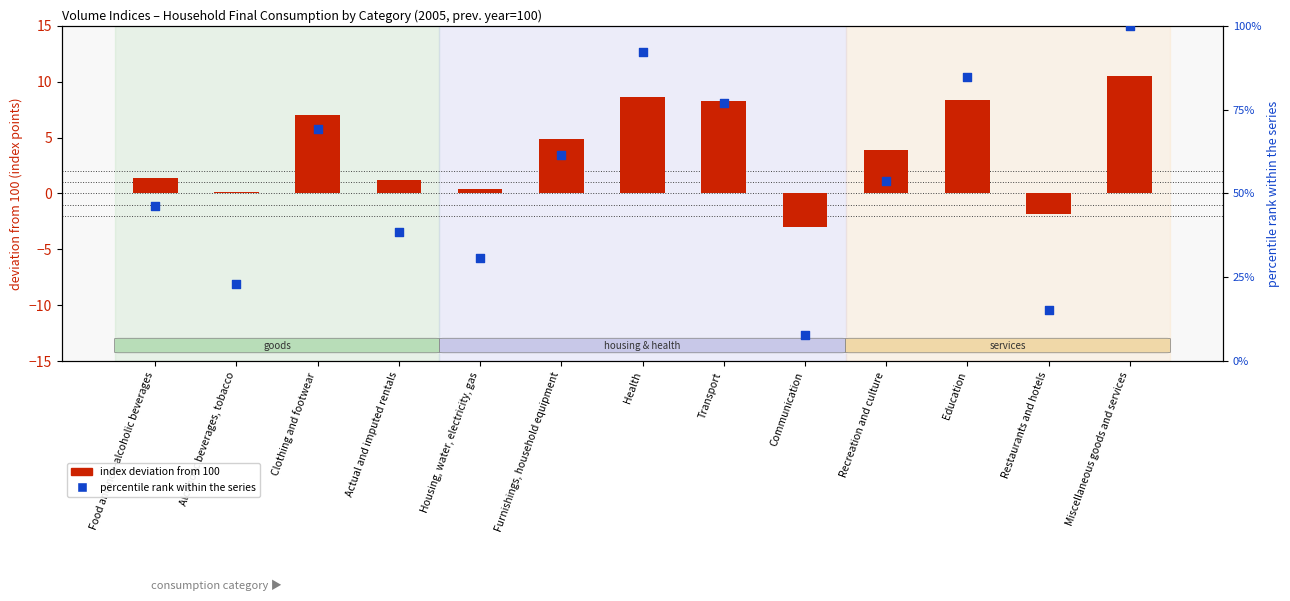

Is the value of percentile rank within the series at Furnishings, household equipment greater than the value of log2 ratio (deviation from 100) at Furnishings, household equipment?

Yes